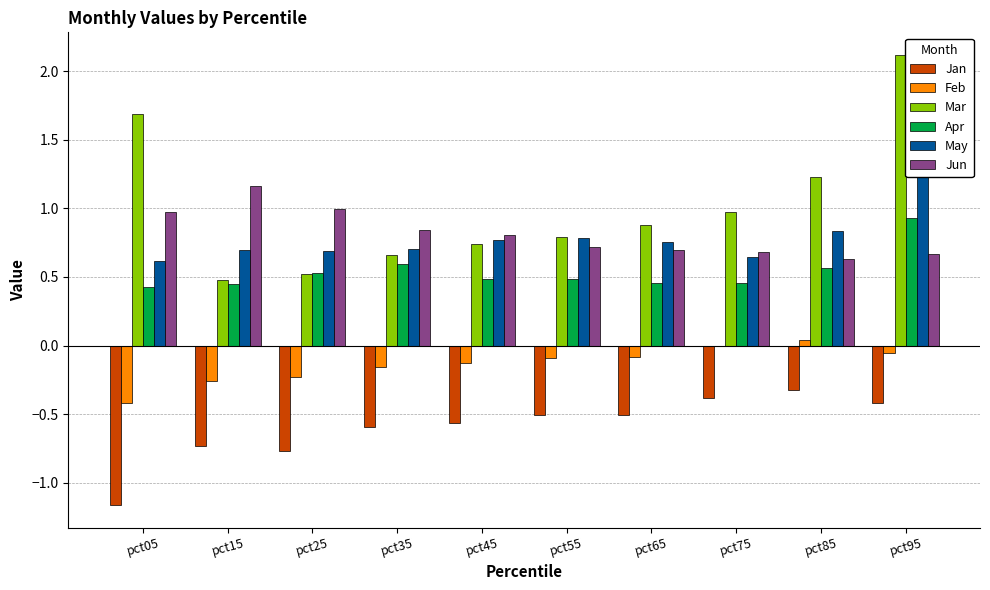

Are the bars grouped side by side (vs. stacked)?

Yes